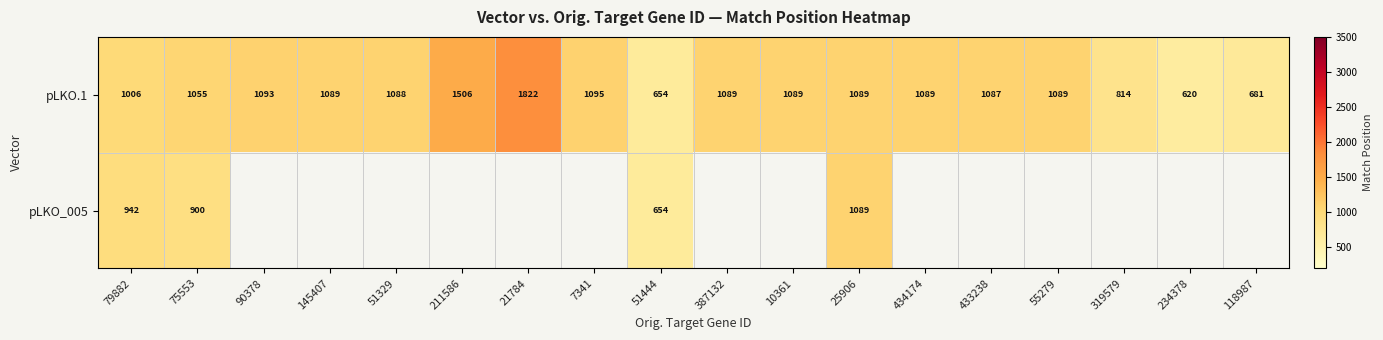

At which label does row_0 first exceed 1089?

90378